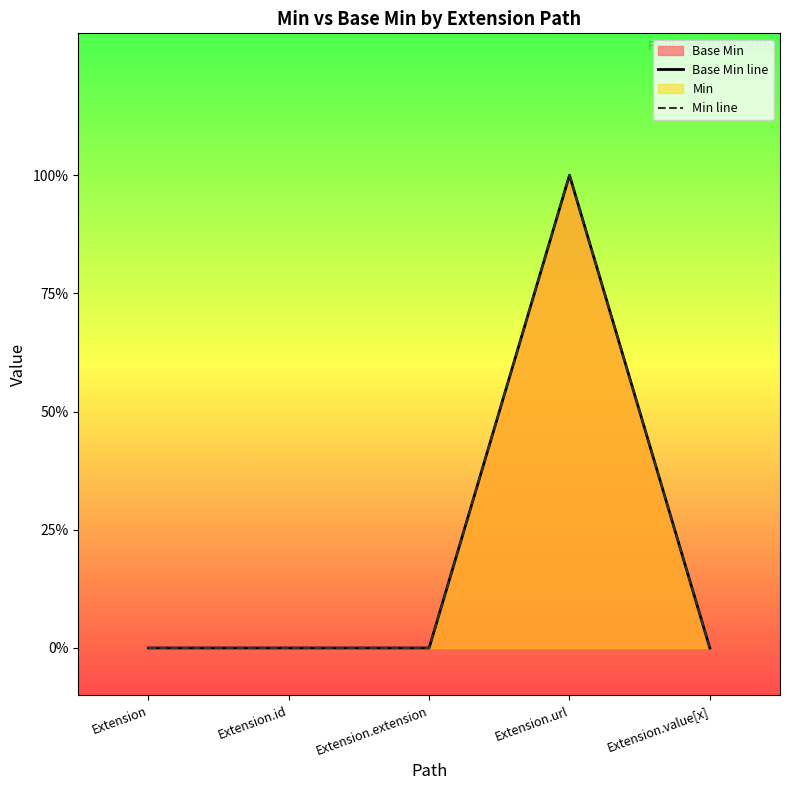

In Base Min line, how many points are higher than both neighbors (excluding endpoints)?

1